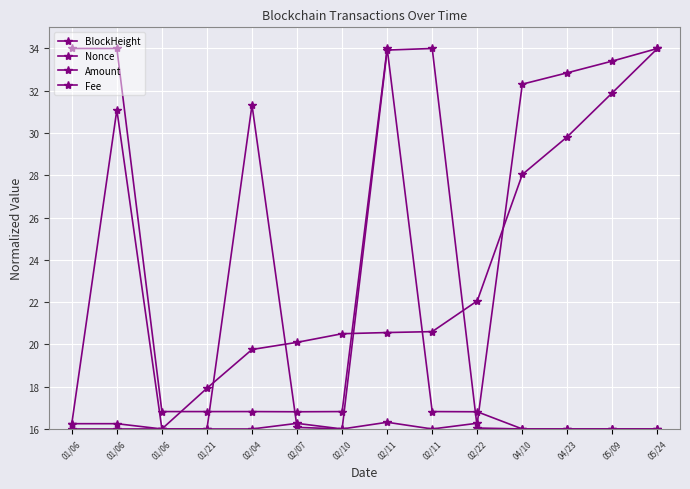

At which label does BlockHeight reach its peak?

05/24